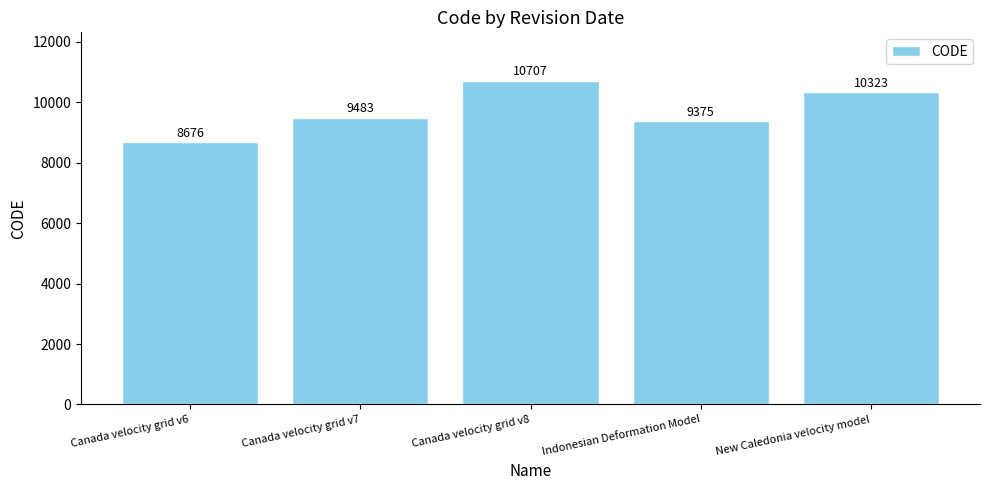

True or false: the data shows 13050 at Indonesian Deformation Model.

False